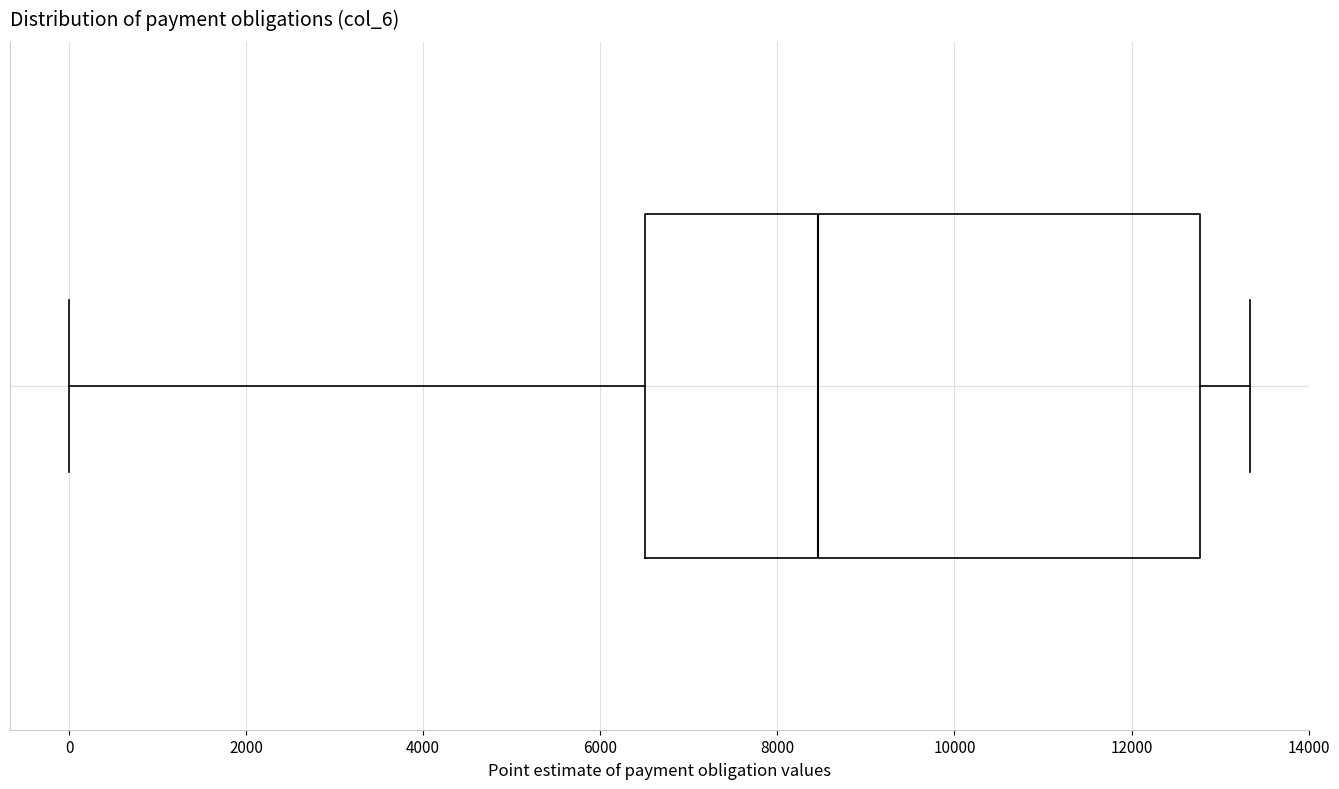

Transcribe this box plot: give where the median line is, the range the box spans, and where the two whiskers end, as read against the x-axis. The values are not printed on the chart, so give them approximately, as read against the axis.

median 8400, box 6600 to 12800, whiskers 0 to 13400